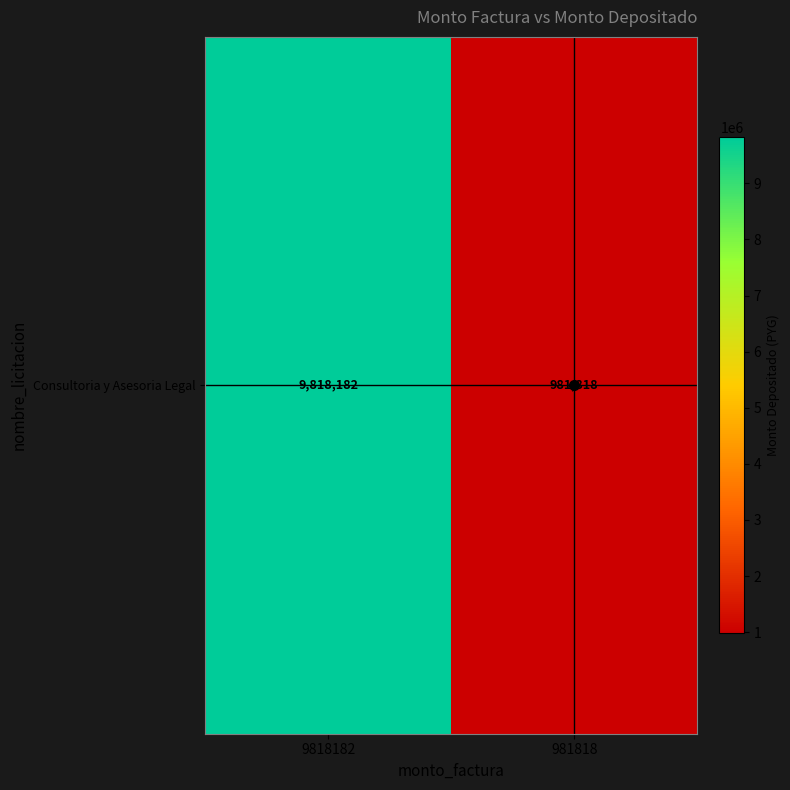

Which category has the highest value across all series?

9818182